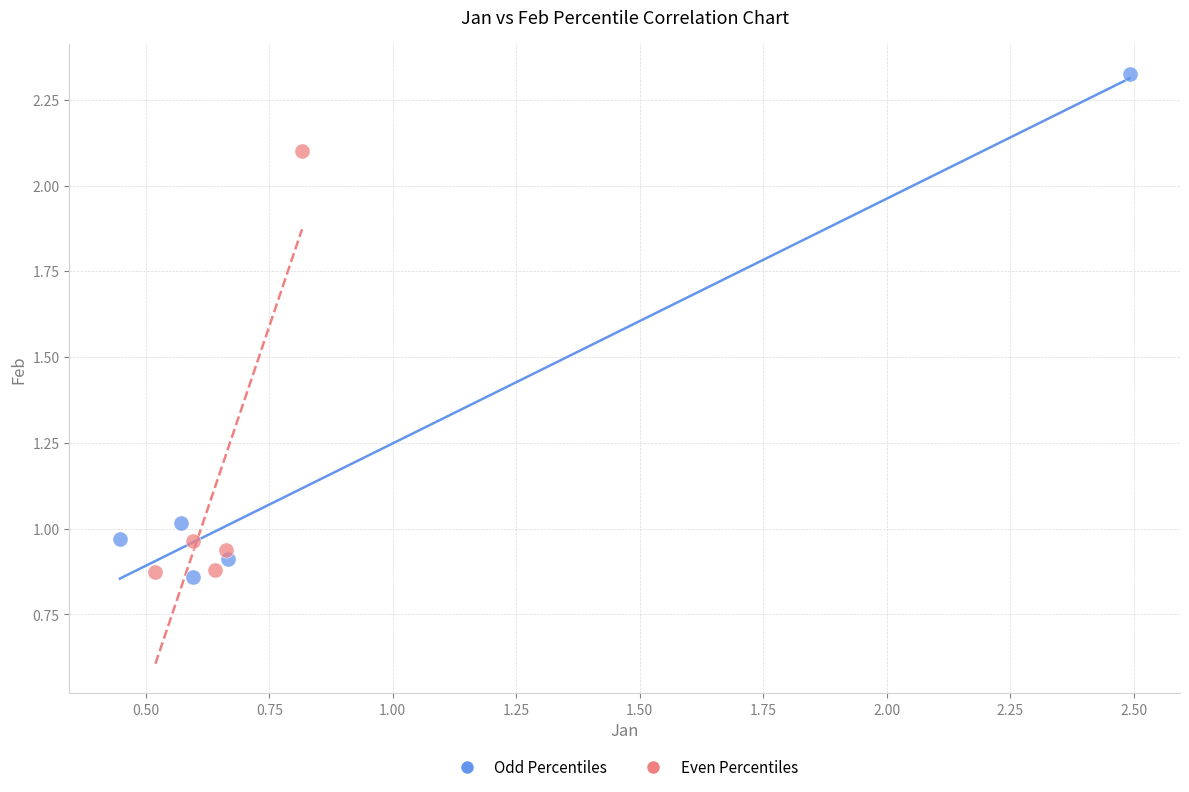

Which series reaches the maximum Y coordinate?

Odd Percentiles